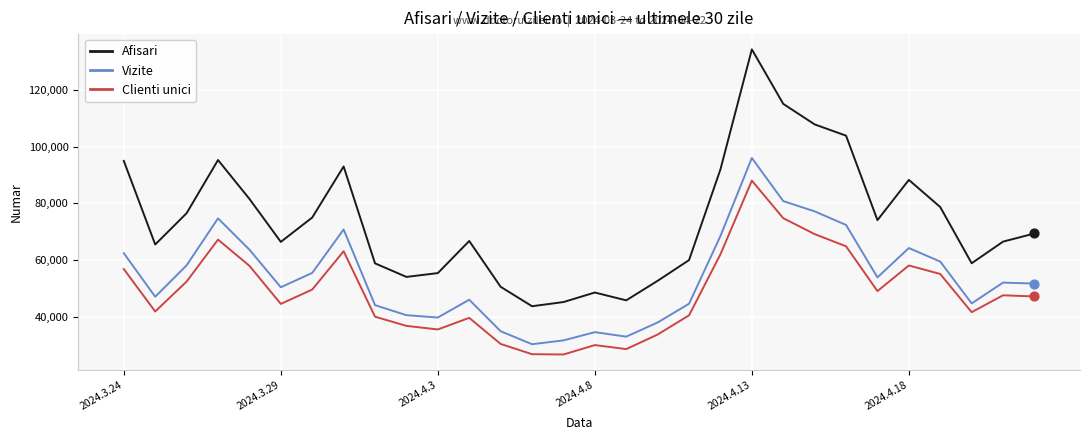

Which series has the largest total across all categories?

Afisari